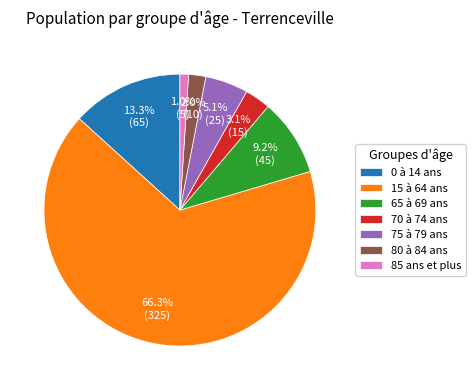

Which has a higher value, 85 ans et plus or 15 à 64 ans?

15 à 64 ans